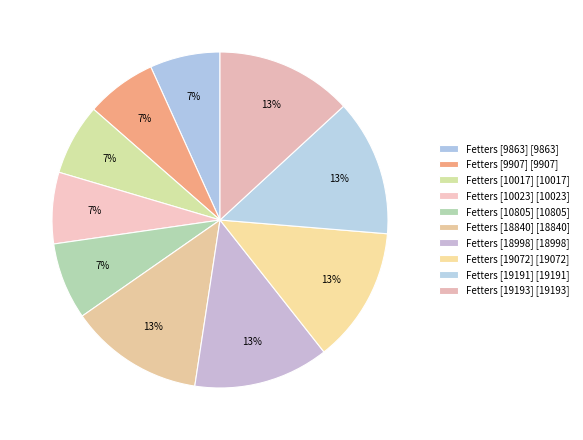

Is there any slice that represents more than half of the pie?

No